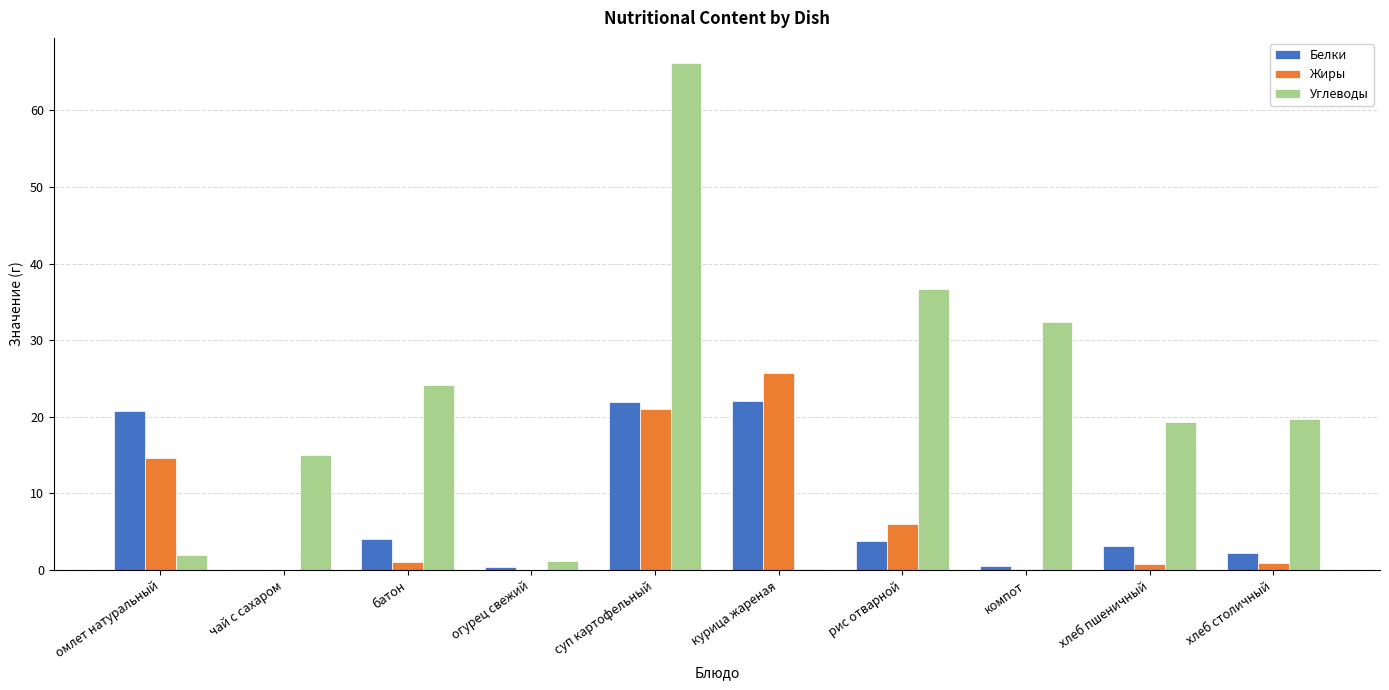

At which label is Жиры closest to 12?

омлет натуральный